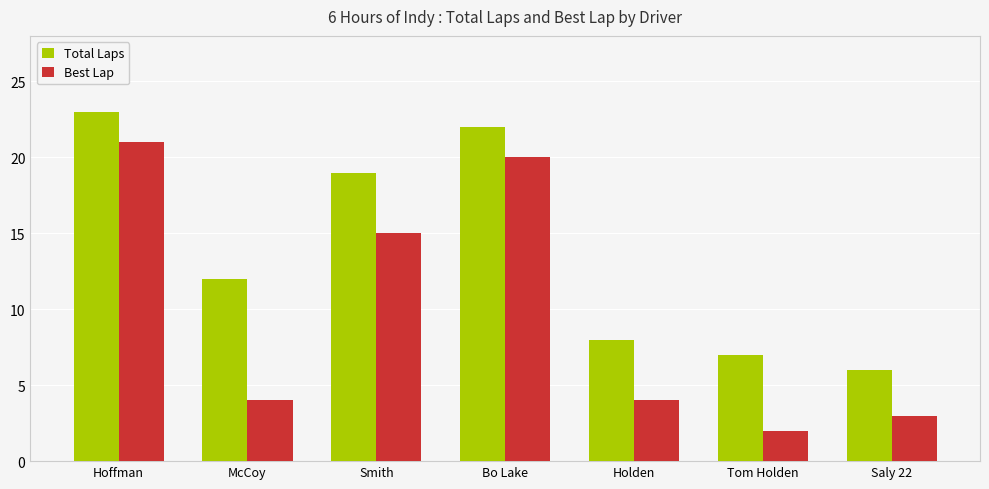

What is the minimum value for Total Laps?

6